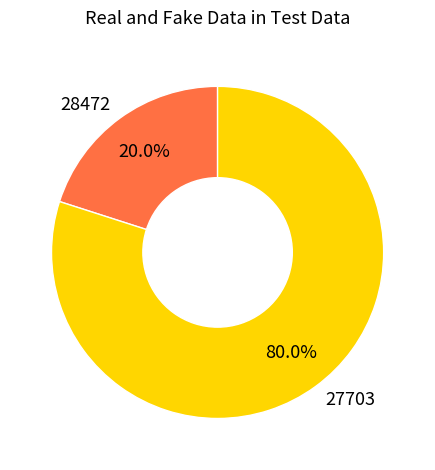

What is the ratio of the value at 27703 to the value at 28472?

4.0